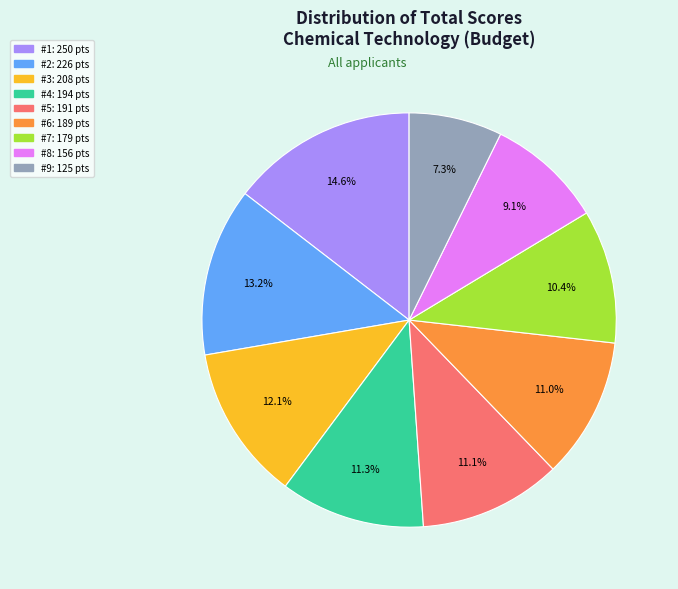

Does any single category account for the majority?

No